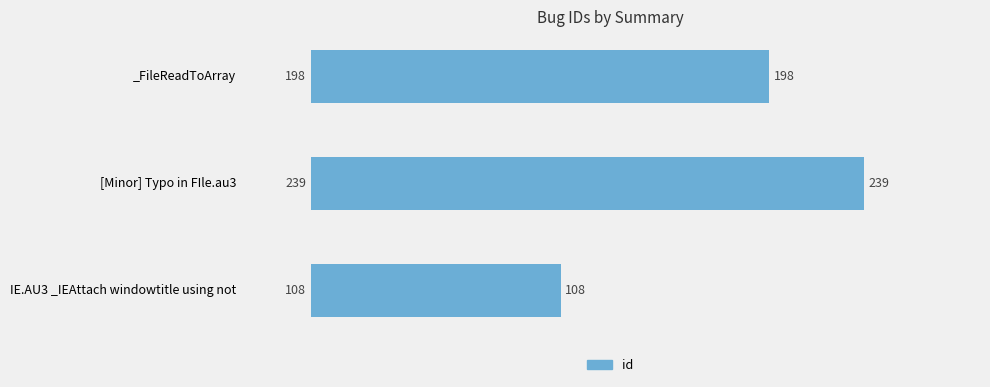

How many values are below 198?

1